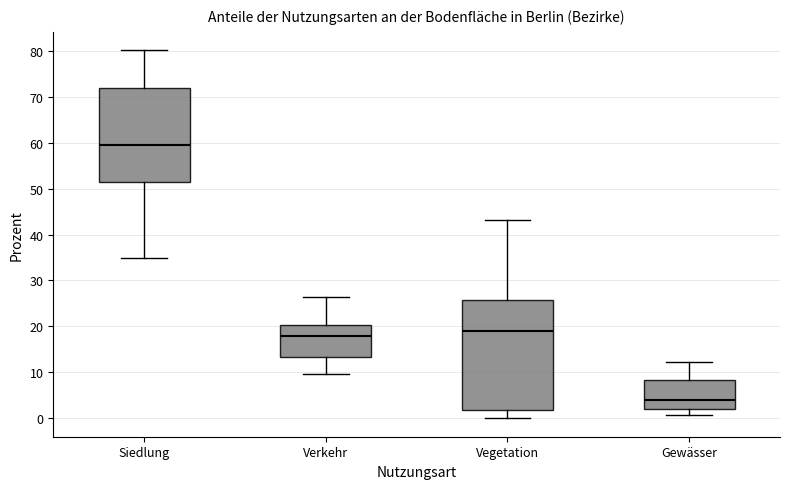

Where does the lower whisker of the box for Vegetation end on the y-axis? The values are not printed on the chart, so give them approximately, as read against the axis.

0